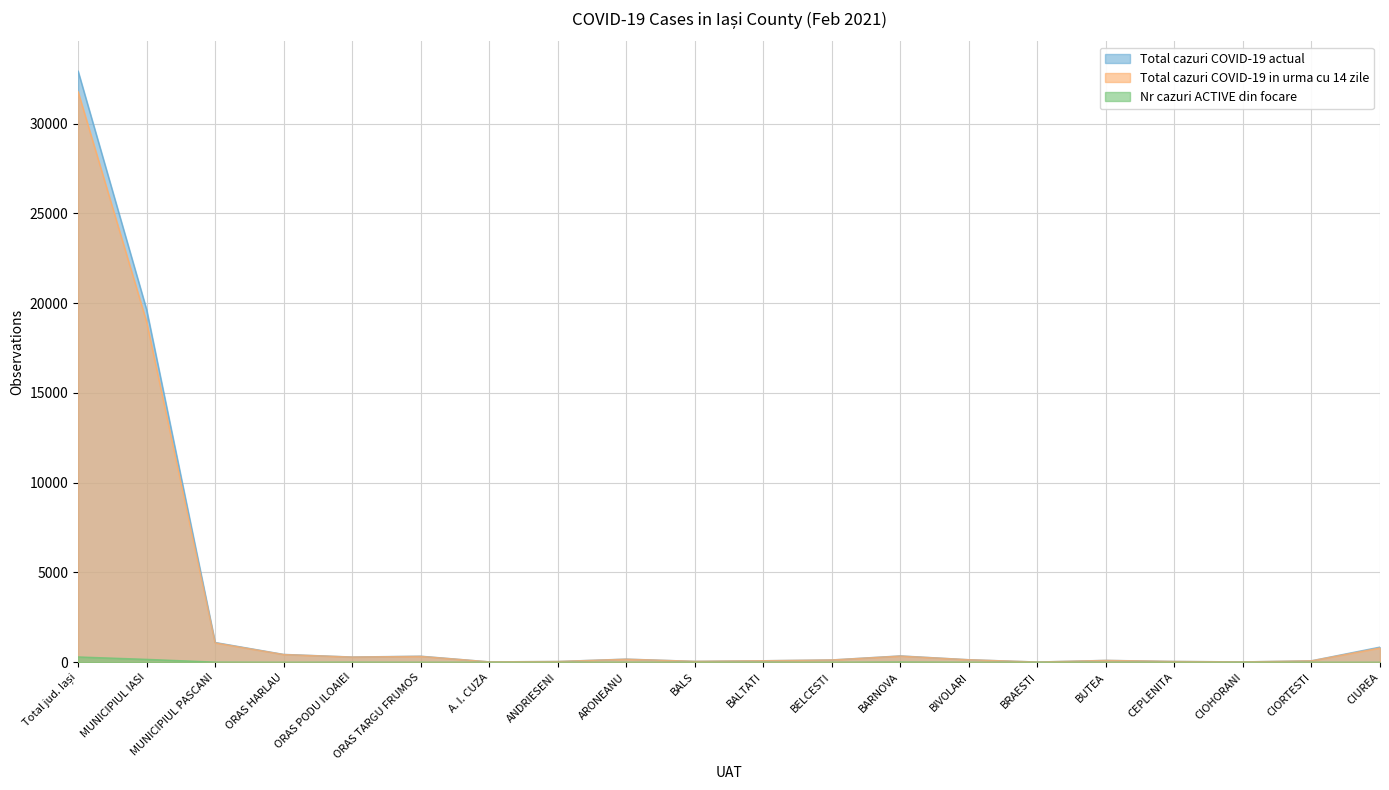

Reading left to right, list all the values displayed in this chart.

Total cazuri COVID-19 actual: Total jud. Iași=32924	MUNICIPIUL IASI=19645	MUNICIPIUL PASCANI=1102	ORAS HARLAU=438	ORAS PODU ILOAIEI=293	ORAS TARGU FRUMOS=339	A. I. CUZA=23	ANDRIESENI=44	ARONEANU=176	BALS=52	BALTATI=85	BELCESTI=130	BARNOVA=355	BIVOLARI=142	BRAESTI=14	BUTEA=106	CEPLENITA=47	CIOHORANI=21	CIORTESTI=83	CIUREA=844
Total cazuri COVID-19 in urma cu 14 zile: Total jud. Iași=31778	MUNICIPIUL IASI=18960	MUNICIPIUL PASCANI=1079	ORAS HARLAU=430	ORAS PODU ILOAIEI=288	ORAS TARGU FRUMOS=328	A. I. CUZA=23	ANDRIESENI=43	ARONEANU=169	BALS=52	BALTATI=84	BELCESTI=127	BARNOVA=344	BIVOLARI=139	BRAESTI=14	BUTEA=103	CEPLENITA=45	CIOHORANI=21	CIORTESTI=79	CIUREA=795
Nr cazuri ACTIVE din focare: Total jud. Iași=296	MUNICIPIUL IASI=162	MUNICIPIUL PASCANI=8	ORAS HARLAU=0	ORAS PODU ILOAIEI=5	ORAS TARGU FRUMOS=0	A. I. CUZA=0	ANDRIESENI=0	ARONEANU=0	BALS=0	BALTATI=0	BELCESTI=0	BARNOVA=11	BIVOLARI=0	BRAESTI=0	BUTEA=0	CEPLENITA=0	CIOHORANI=0	CIORTESTI=0	CIUREA=0